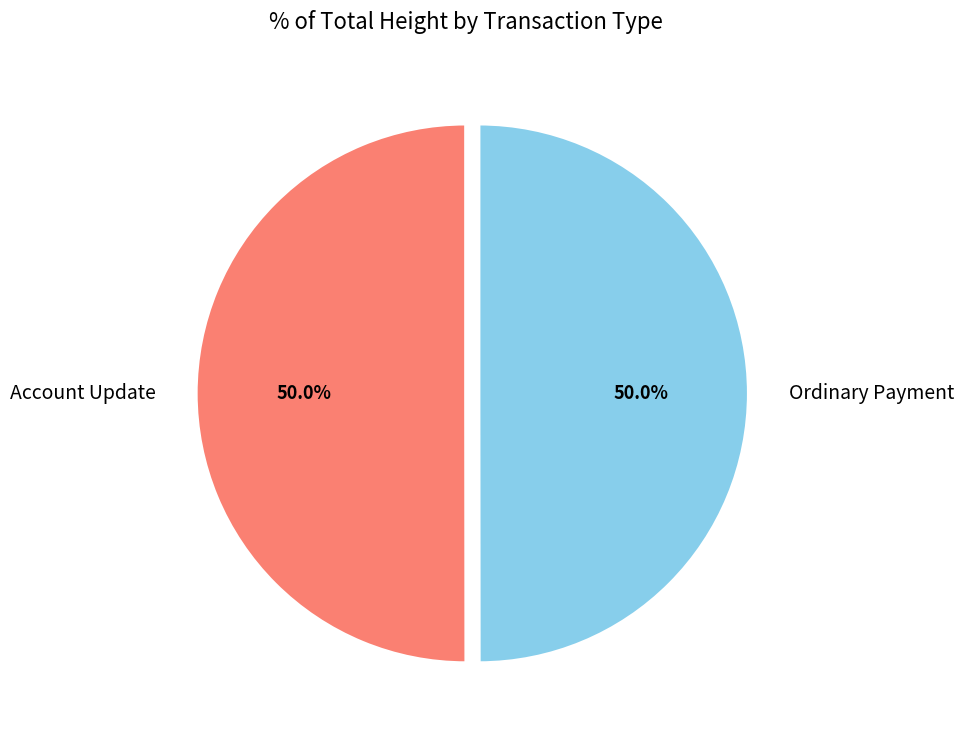

What is the ratio of the value at Ordinary Payment to the value at Account Update?

1.0